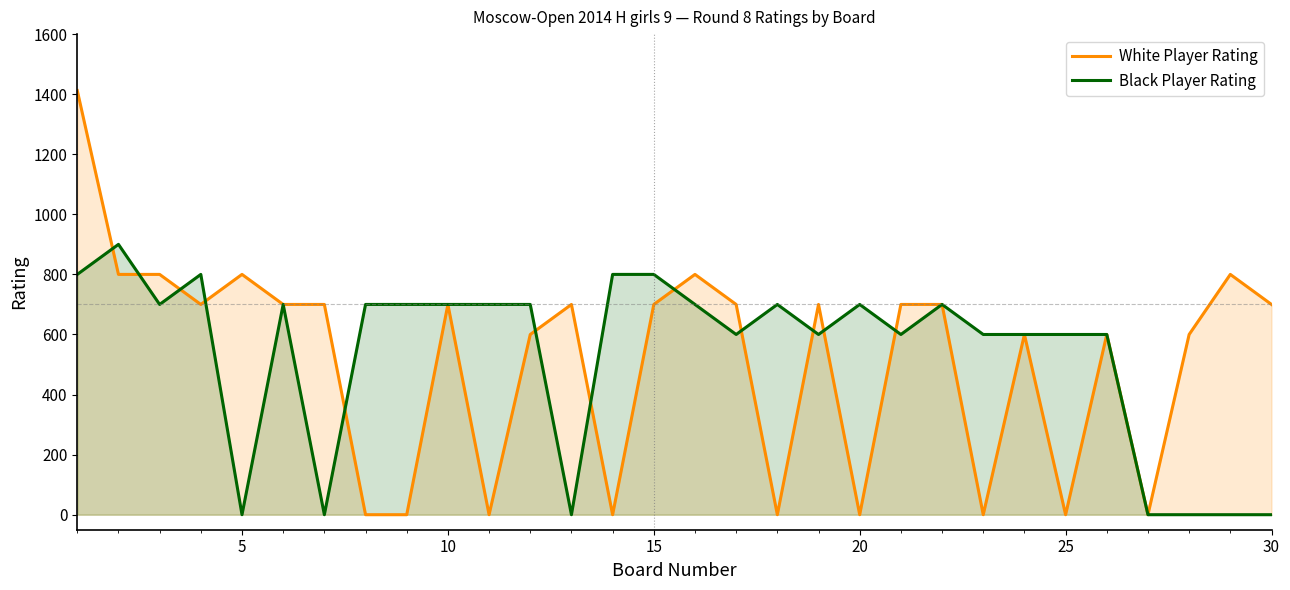

True or false: White Player Rating and Black Player Rating intersect in this chart.

True